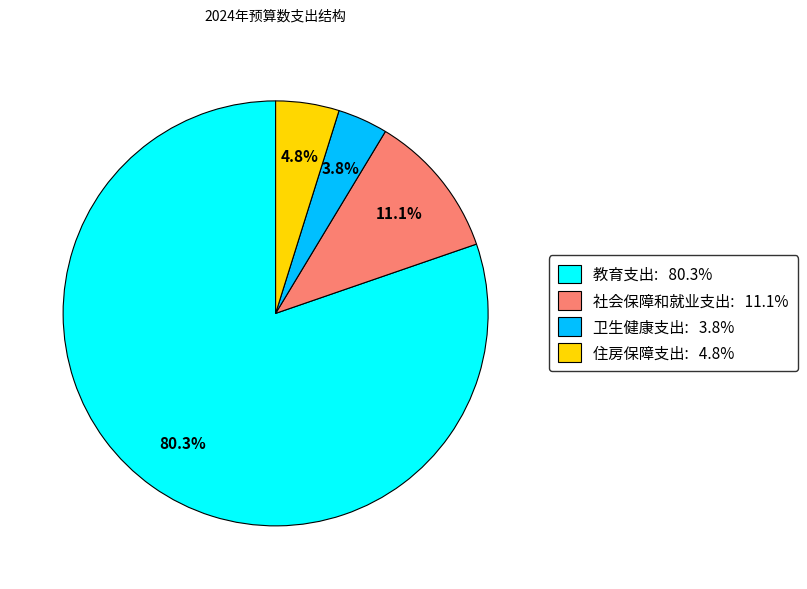

How much of the chart is everything except 社会保障和就业支出?

88.9%